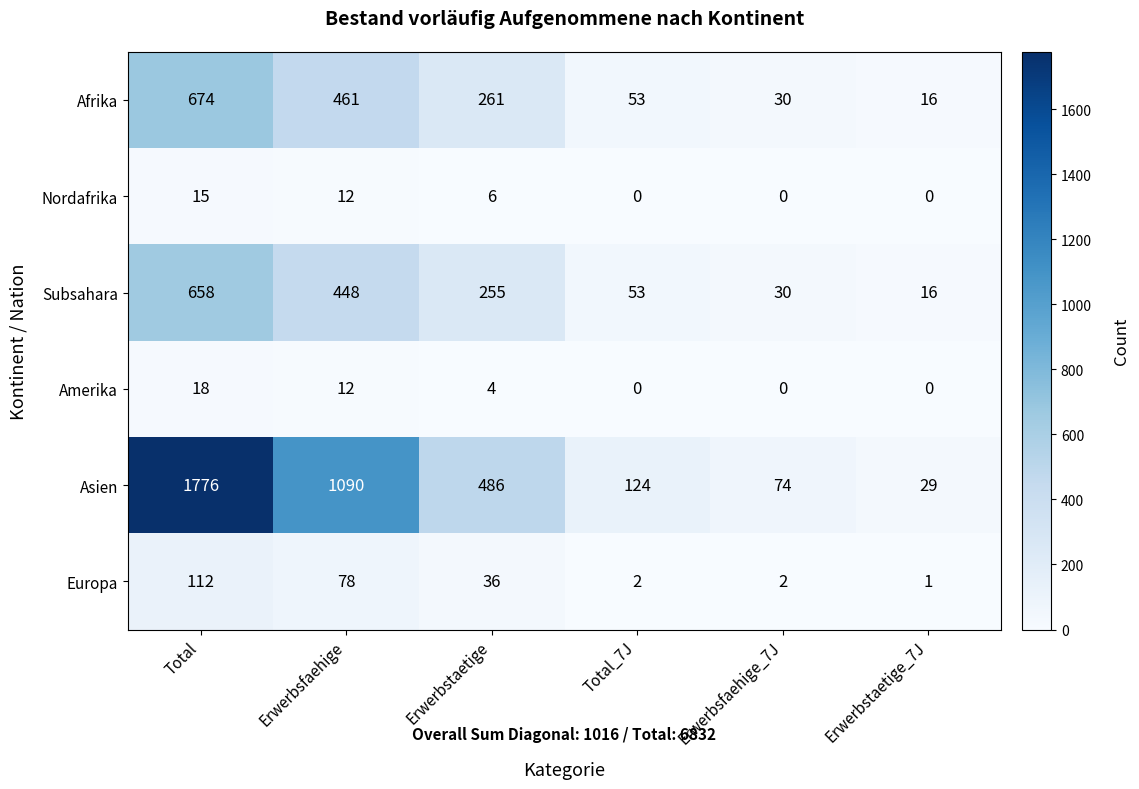

What is the sum of all Amerika values?

34